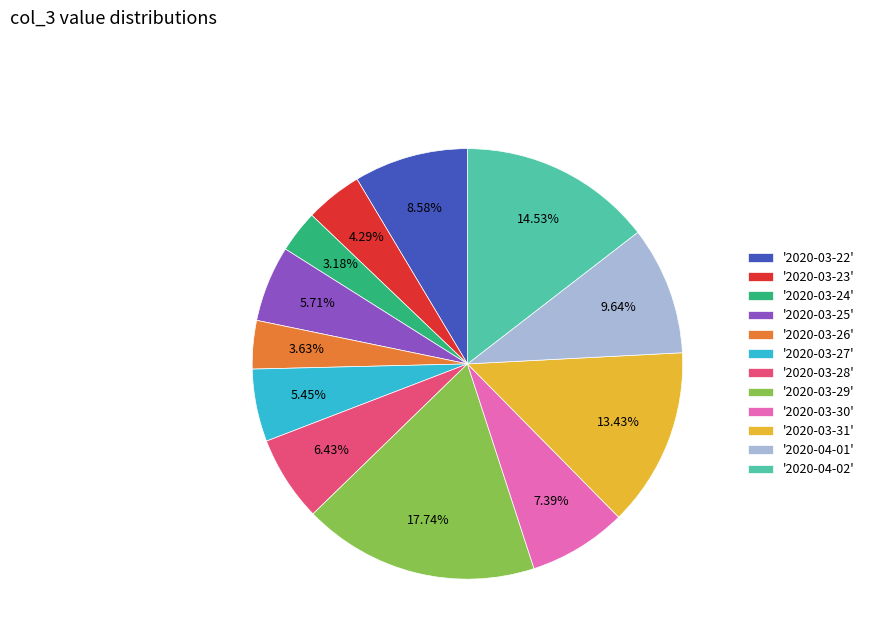

Between '2020-03-24' and '2020-03-30', which is larger?

'2020-03-30'